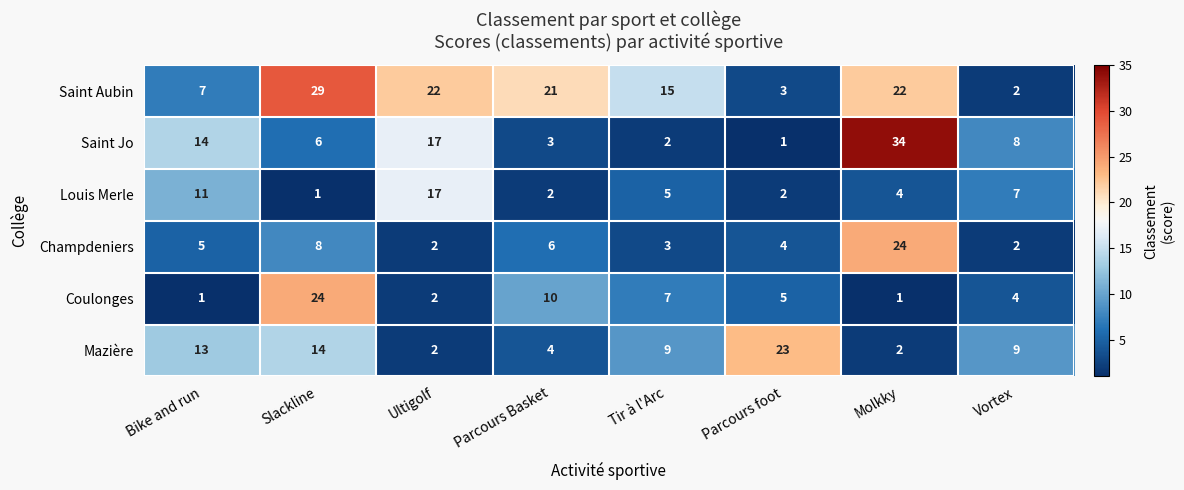

Which series has the widest spread of values?

Saint Jo